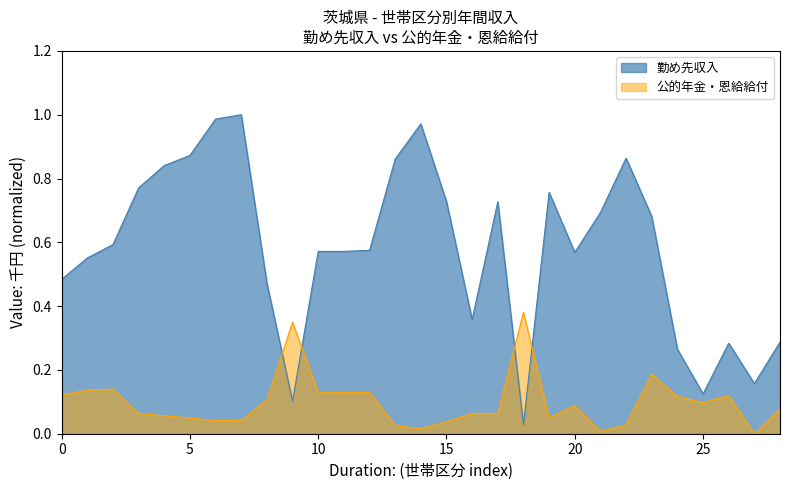

How many values in the 公的年金・恩給給付 series exceed 0?

28